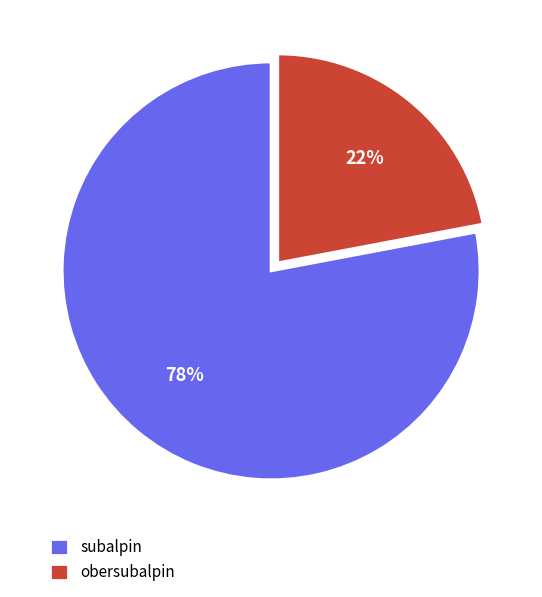

Is the sum of obersubalpin and subalpin greater than half?

Yes